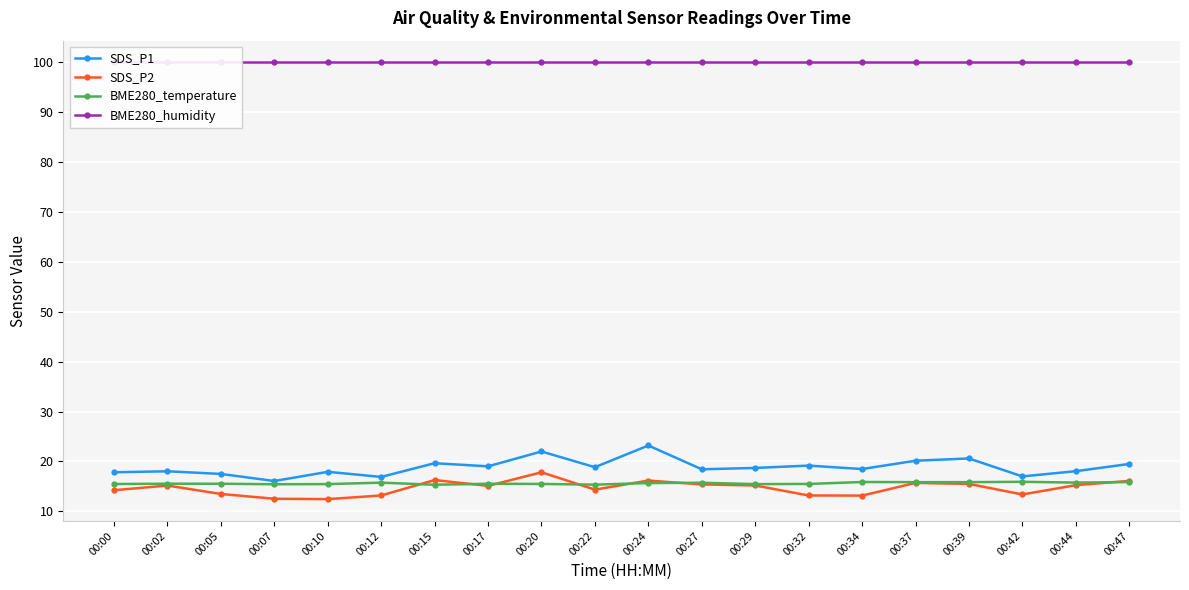

What is the sum of all BME280_temperature values?

312.4